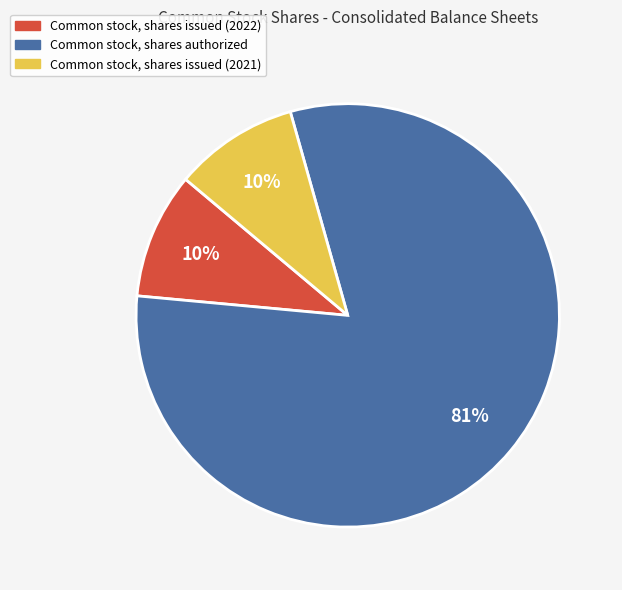

Approximately how many times larger is the value at Common stock, shares issued (2022) compared to Common stock, shares issued (2021)?

1.0